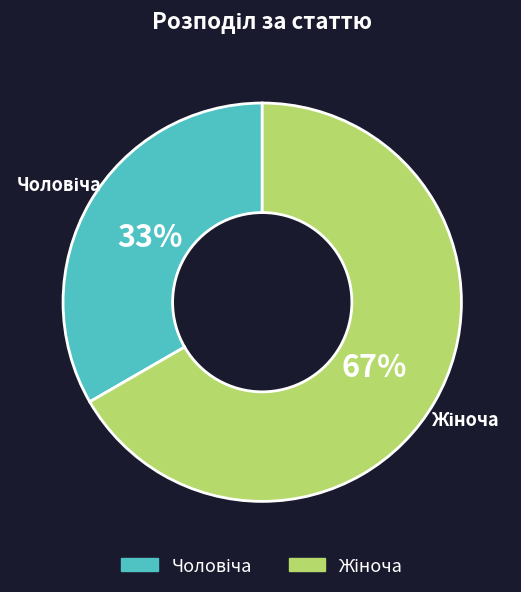

Is there a majority slice in this chart?

Yes